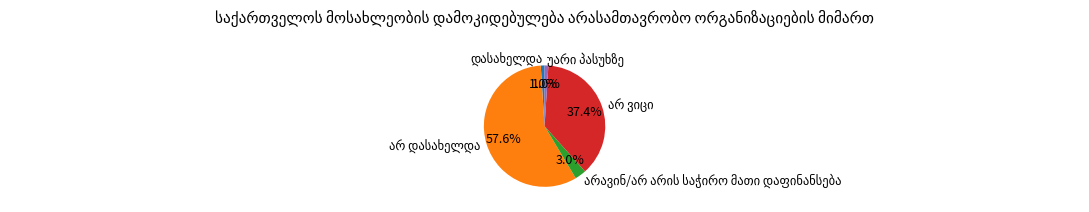

Does any single category account for the majority?

Yes